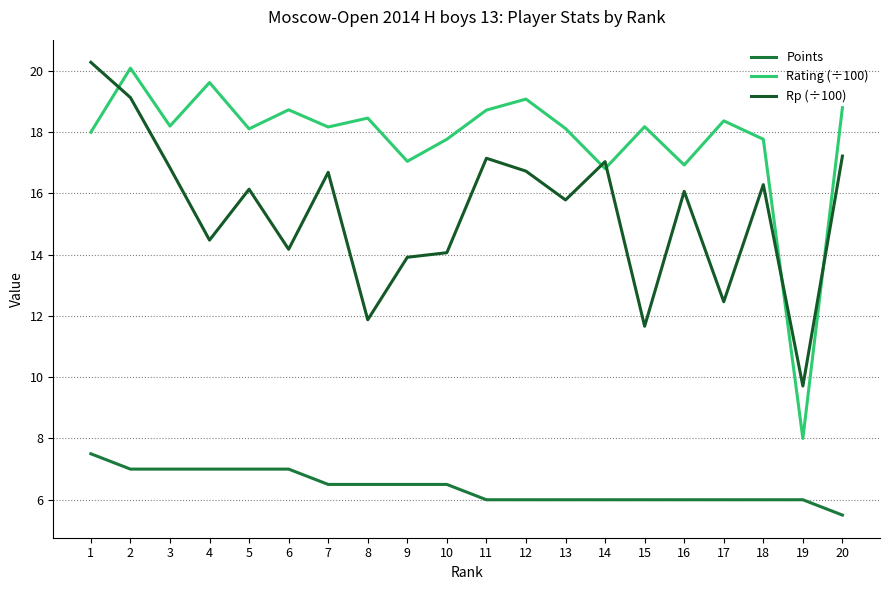

Does the chart have visible grid lines?

Yes